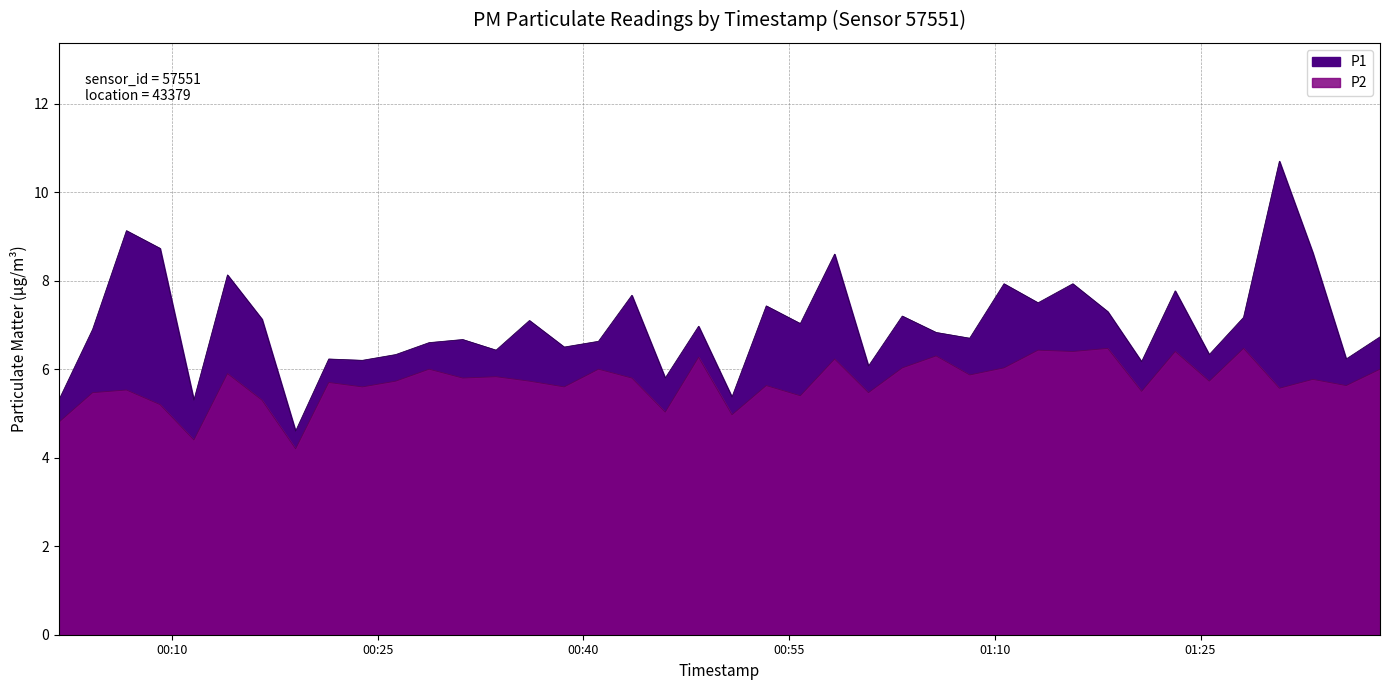

What is the average value of the P1 series?

7.0